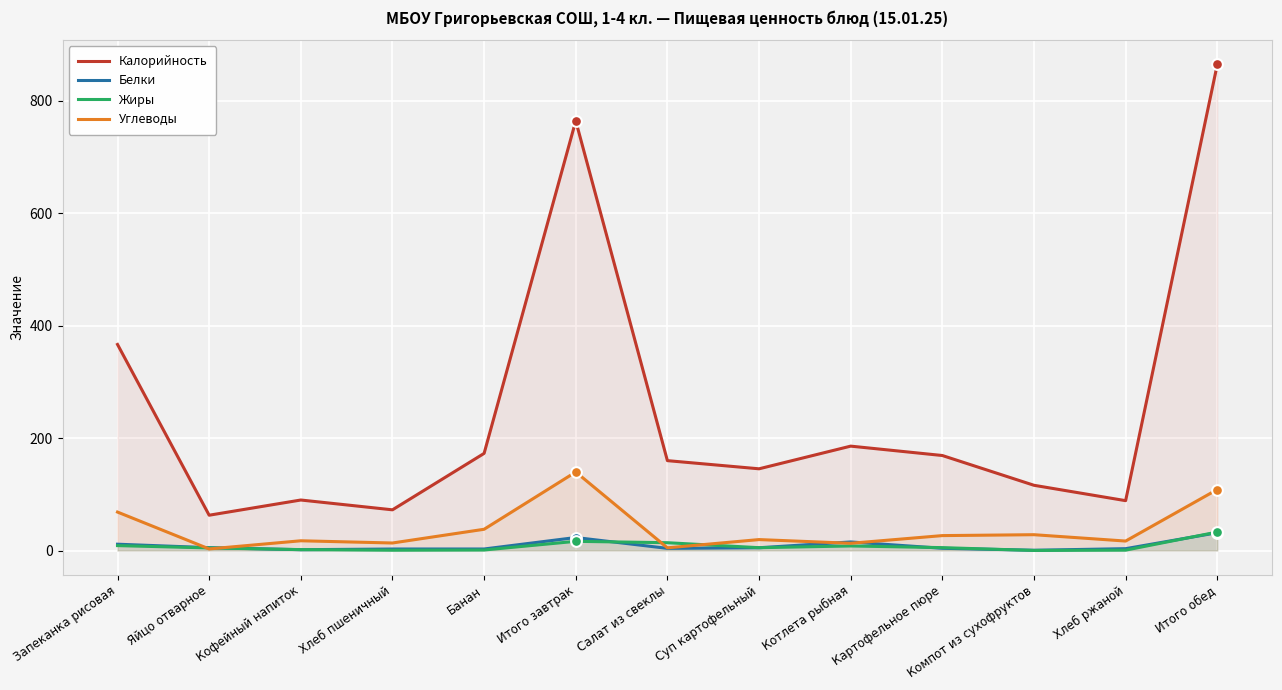

At which category is the sum across all series the highest?

Итого обед